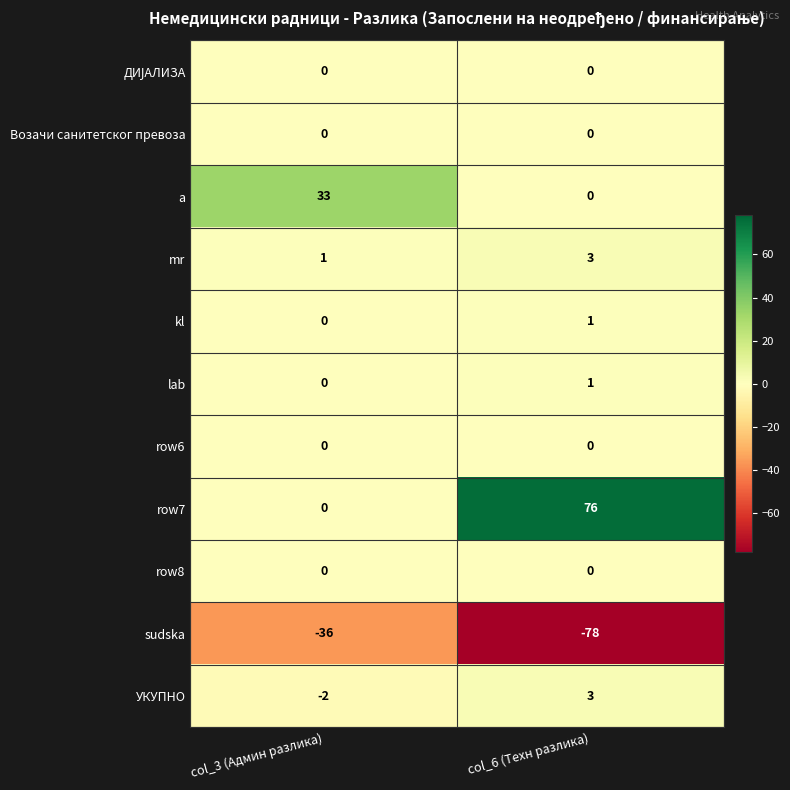

How many categories are shown in the chart?

2